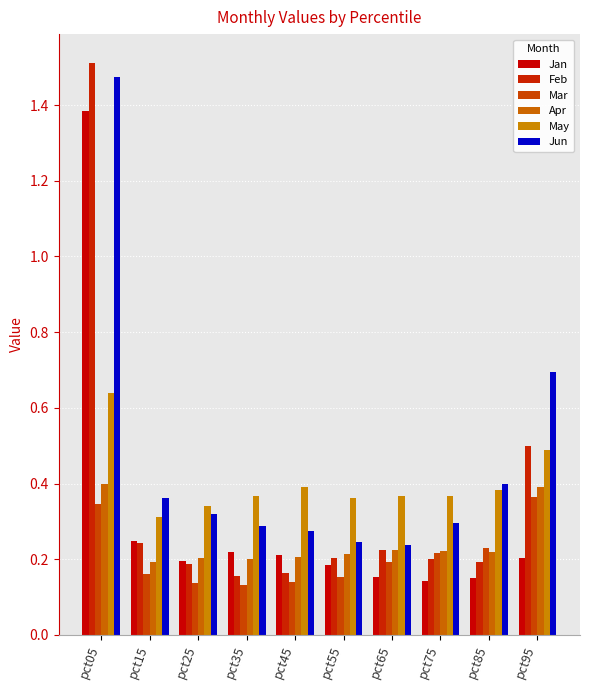

At which label is Apr closest to 0?

pct15